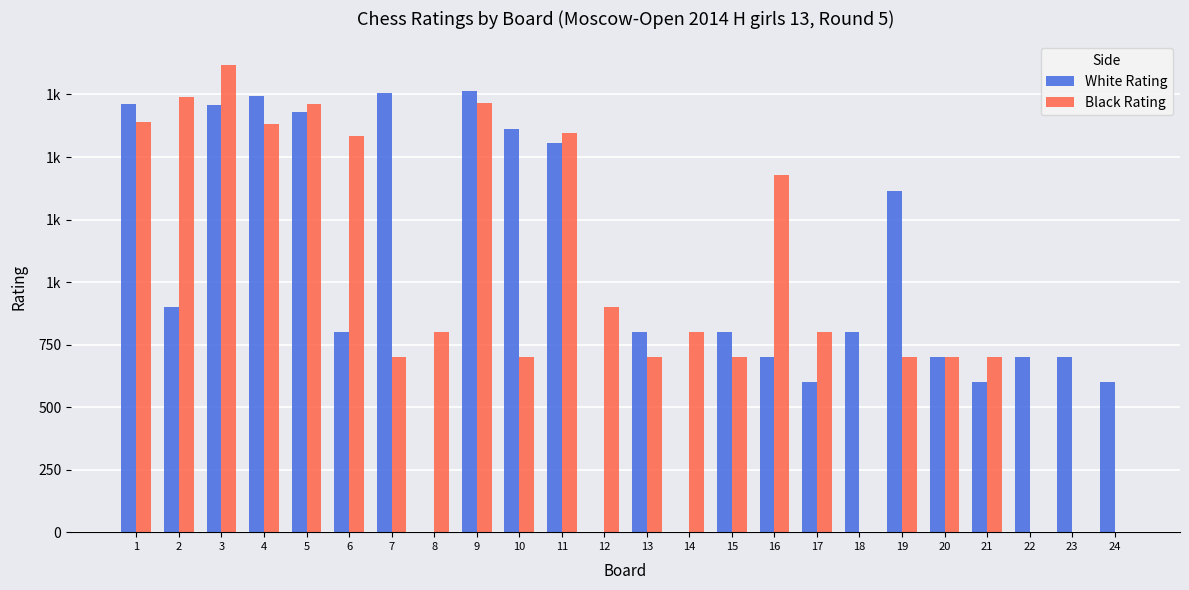

Reading left to right, list all the values displayed in this chart.

White Rating: 1=1710	2=900	3=1709	4=1743	5=1680	6=800	7=1757	8=0	9=1765	10=1612	11=1558	12=0	13=800	14=0	15=800	16=700	17=600	18=800	19=1363	20=700	21=600	22=700	23=700	24=600
Black Rating: 1=1639	2=1738	3=1869	4=1634	5=1711	6=1585	7=700	8=800	9=1714	10=700	11=1596	12=900	13=700	14=800	15=700	16=1430	17=800	18=0	19=700	20=700	21=700	22=0	23=0	24=0